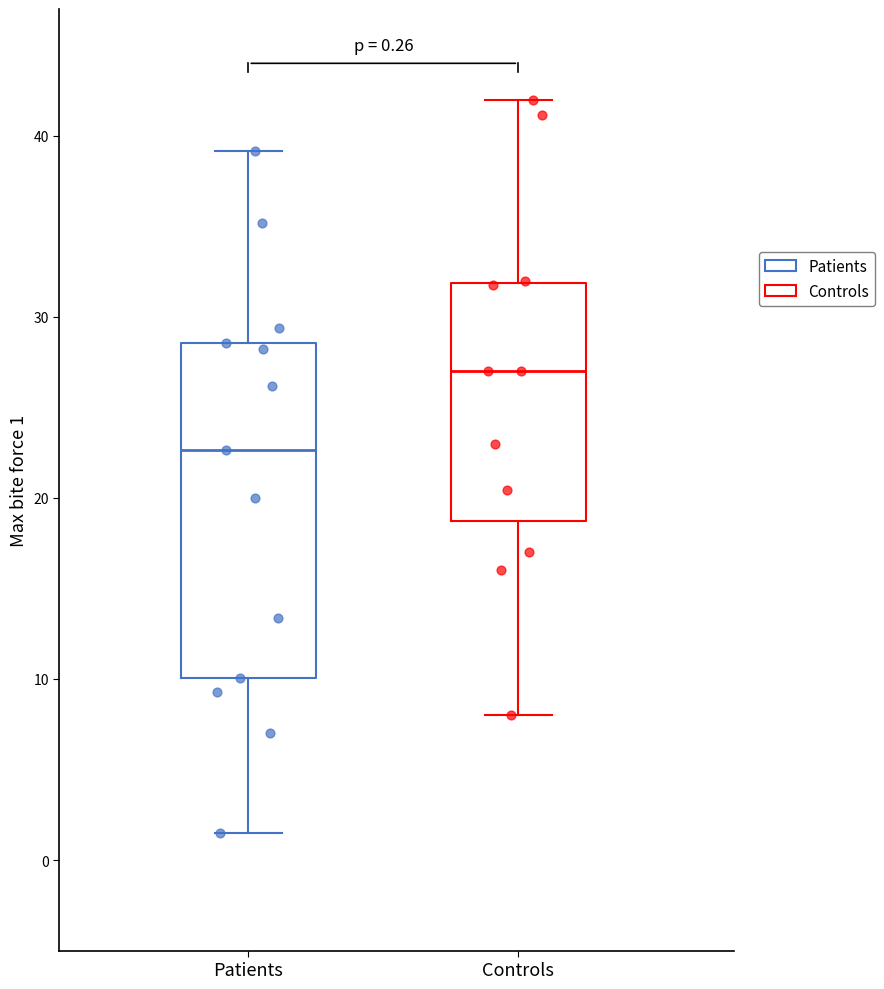

Which box is the tallest, from its lower edge to its upper edge?

Patients